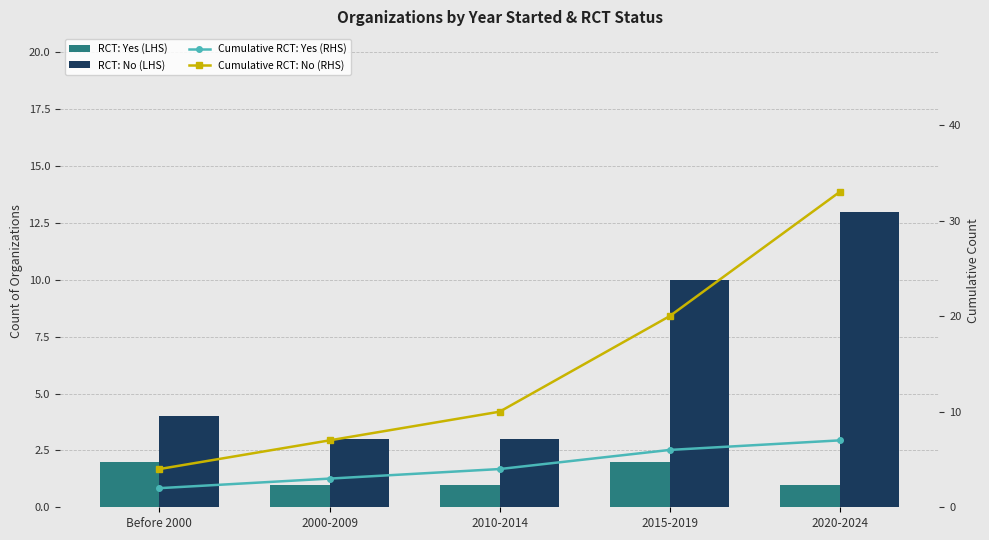

What is the sum of the Cumulative RCT: Yes (RHS) values at Before 2000 and 2020-2024?

9